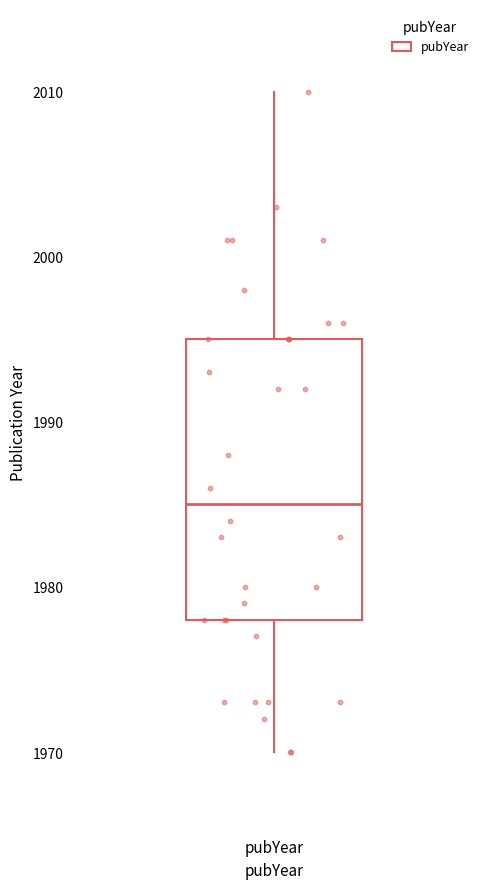

Where is the lower edge of the box for pubYear on the y-axis? The values are not printed on the chart, so give them approximately, as read against the axis.

1978